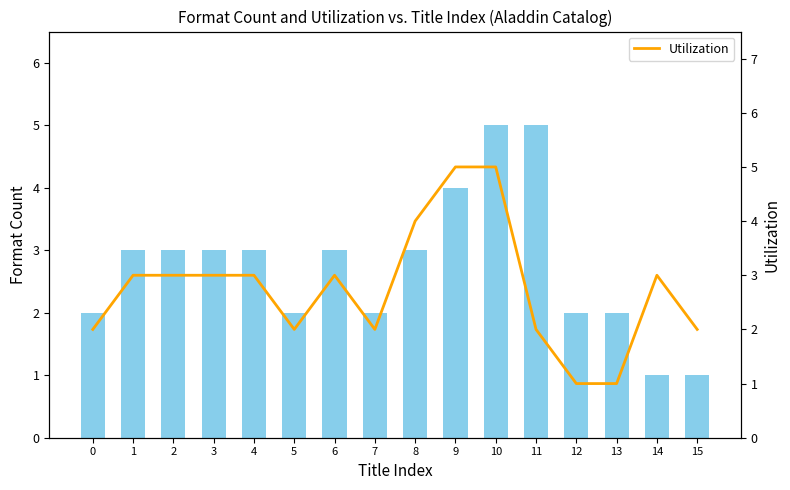

Reading right to left, what are all the values shown in this chart?

Format Count: 15=1	14=1	13=2	12=2	11=5	10=5	9=4	8=3	7=2	6=3	5=2	4=3	3=3	2=3	1=3	0=2
Utilization: 15=2	14=3	13=1	12=1	11=2	10=5	9=5	8=4	7=2	6=3	5=2	4=3	3=3	2=3	1=3	0=2